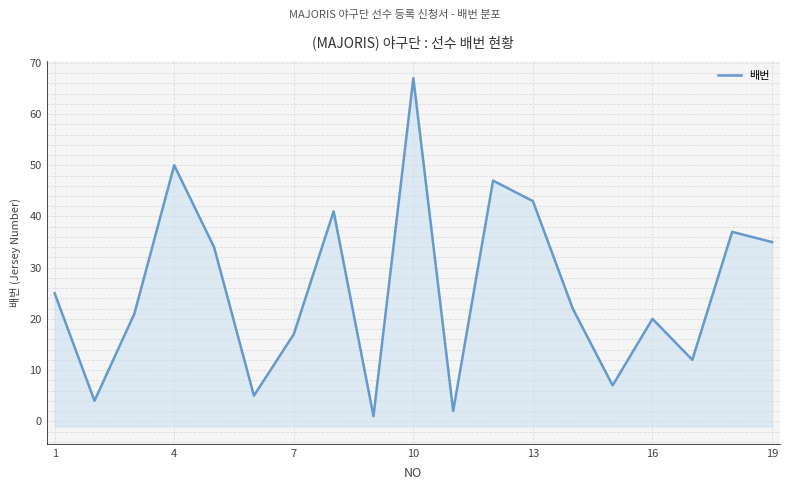

Reading right to left, transcribe all the data shown in this chart.

35	37	12	20	7	22	43	47	2	67	1	41	17	5	34	50	21	4	25